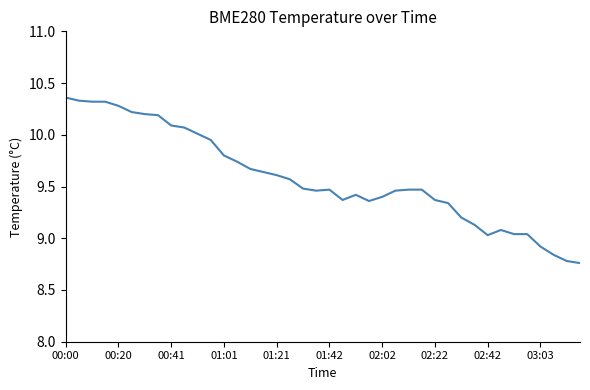

What is the difference between the maximum and minimum values?

1.6